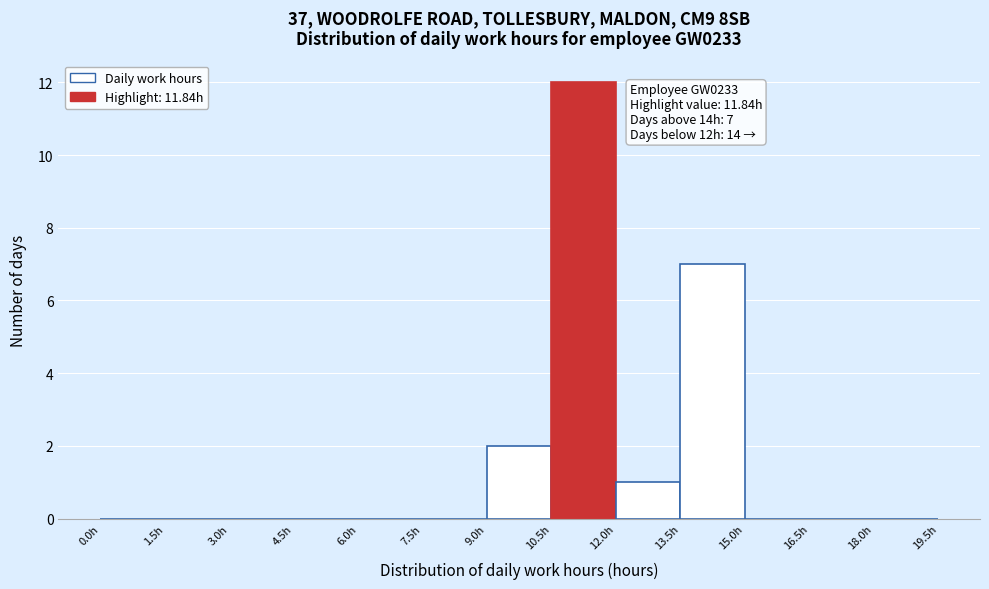

Which range on the x-axis has the tallest bar?

10.5 to 12.0